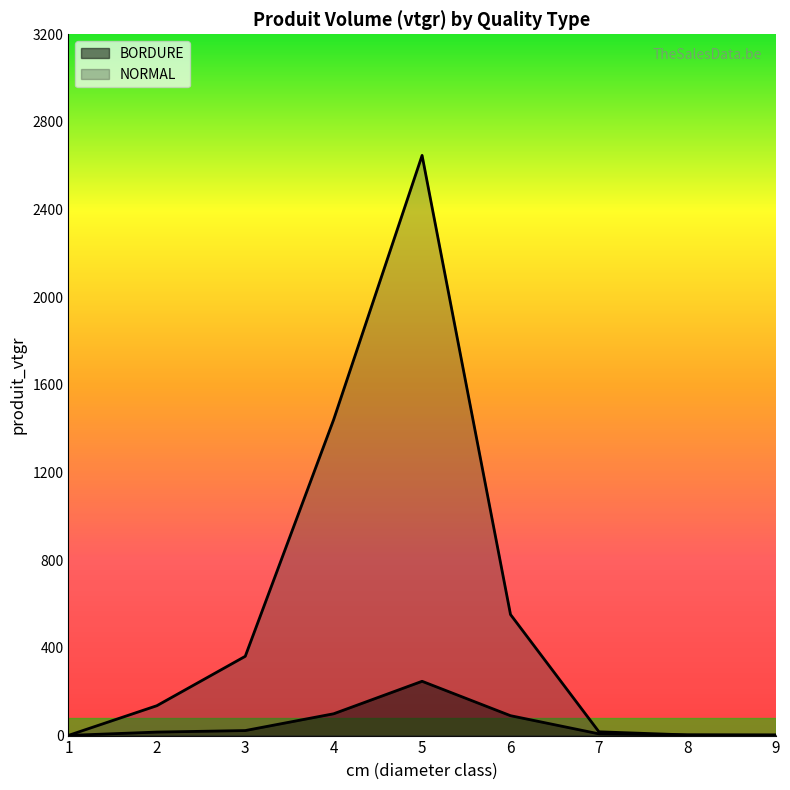

At which label does NORMAL reach its minimum?

1